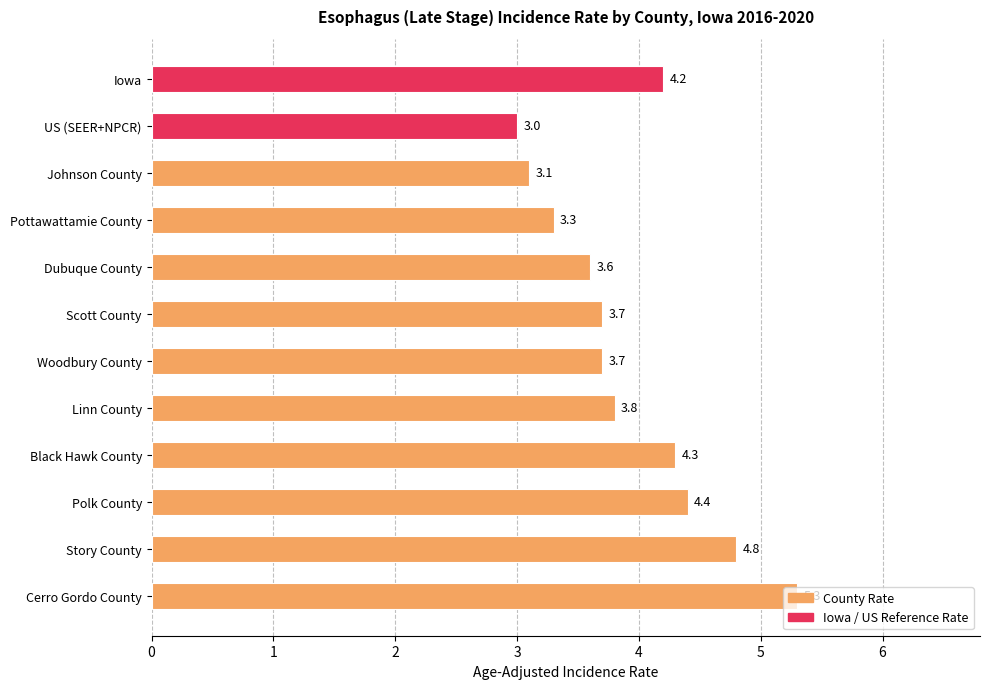

What is the average value?

3.9